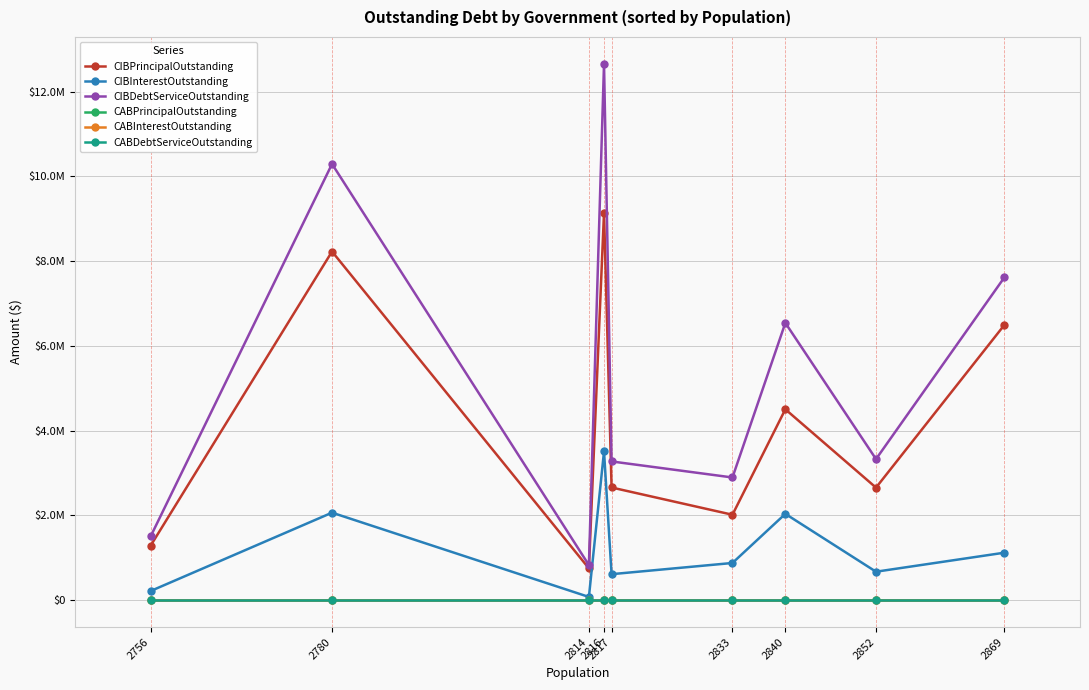

What are all the series names shown in the legend?

CIBPrincipalOutstanding, CIBInterestOutstanding, CIBDebtServiceOutstanding, CABPrincipalOutstanding, CABInterestOutstanding, CABDebtServiceOutstanding